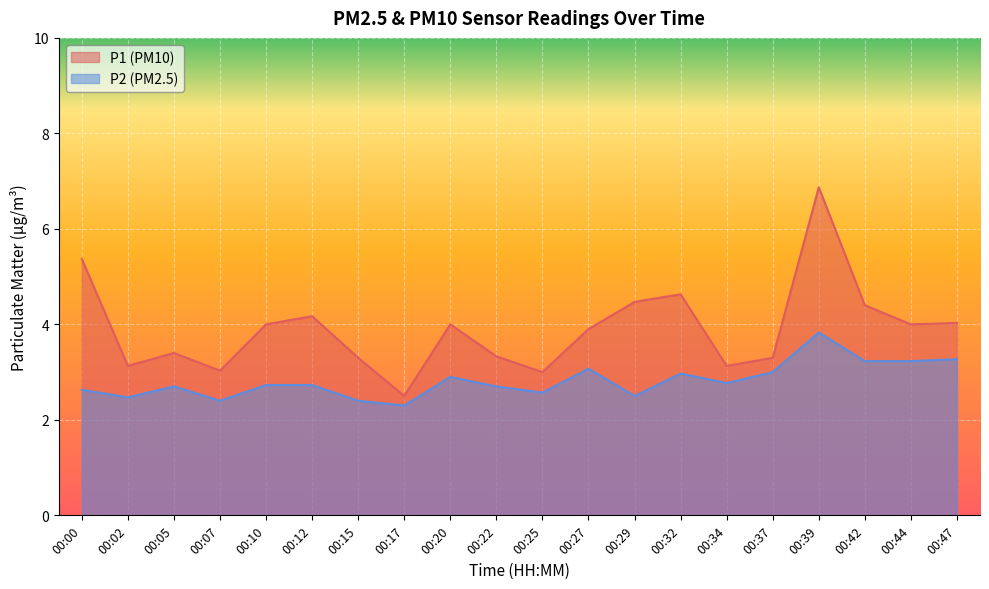

What is the sum of all P1 values?

78.0